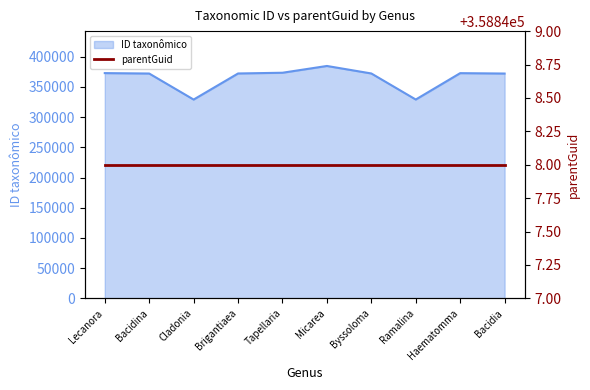

Reading left to right, list all the values displayed in this chart.

Lecanora=372857	Bacidina=372162	Cladonia=329070	Brigantiaea=372246	Tapellaria=373458	Micarea=384677	Byssoloma=372252	Ramalina=329125	Haematomma=372783	Bacidia=372146